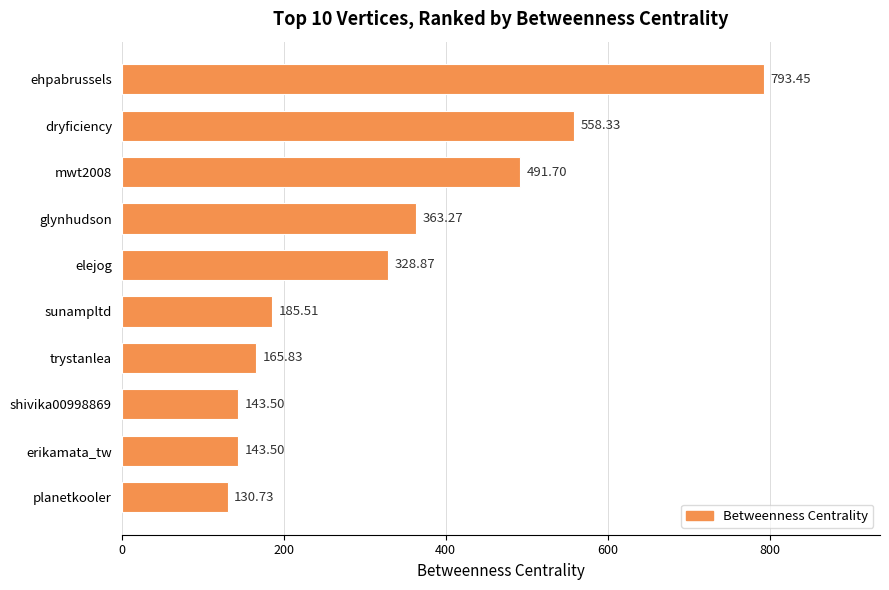

What is the difference between the values at glynhudson and planetkooler?

232.5